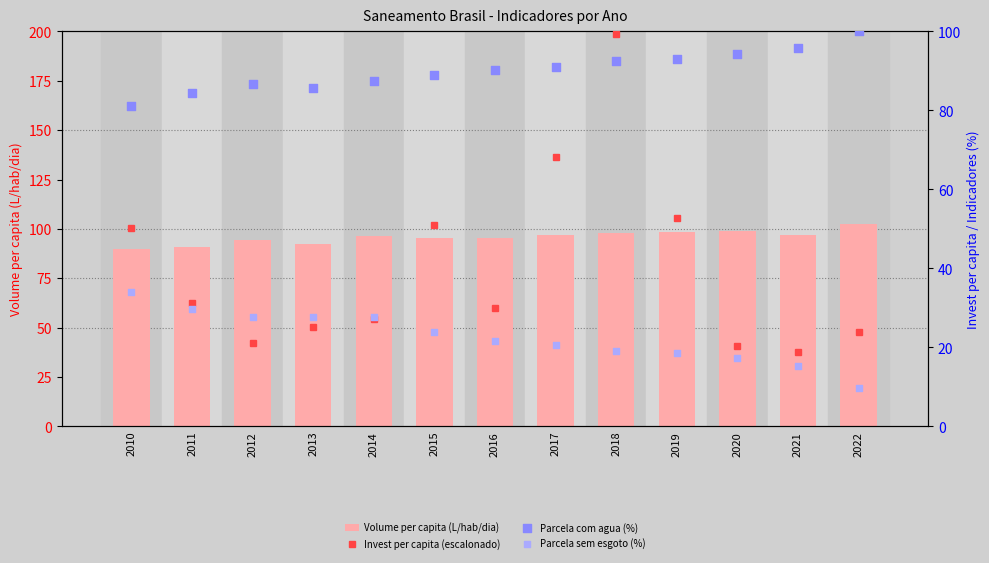

Which series has the widest spread of Y values?

Invest per capita (escalonado)